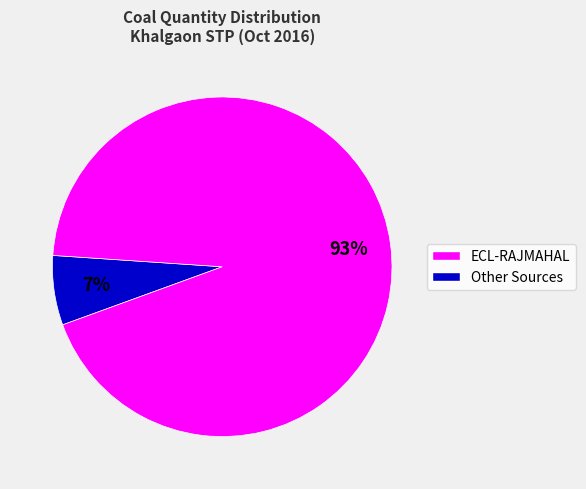

How many slices are in this pie chart?

2